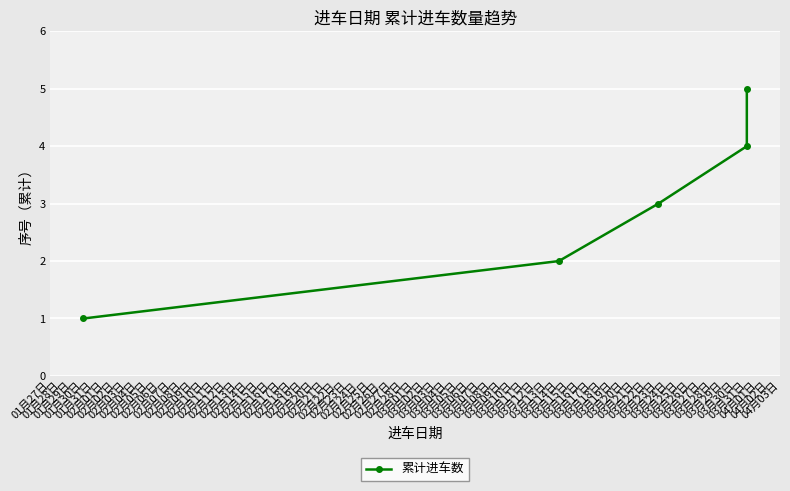

What is the sum of all values?

15